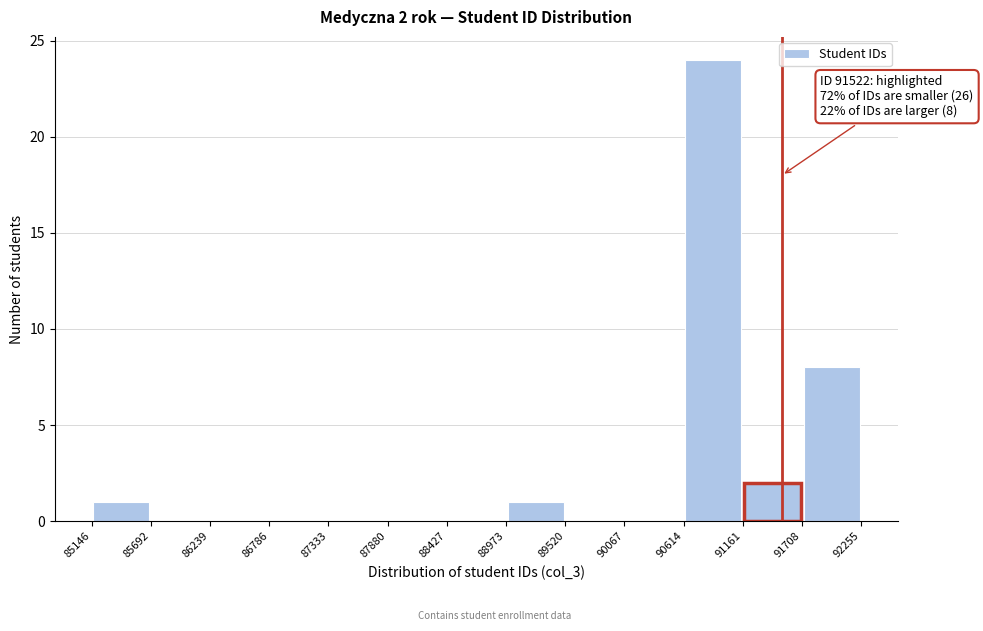

Which range on the x-axis has the tallest bar?

90614 to 91161